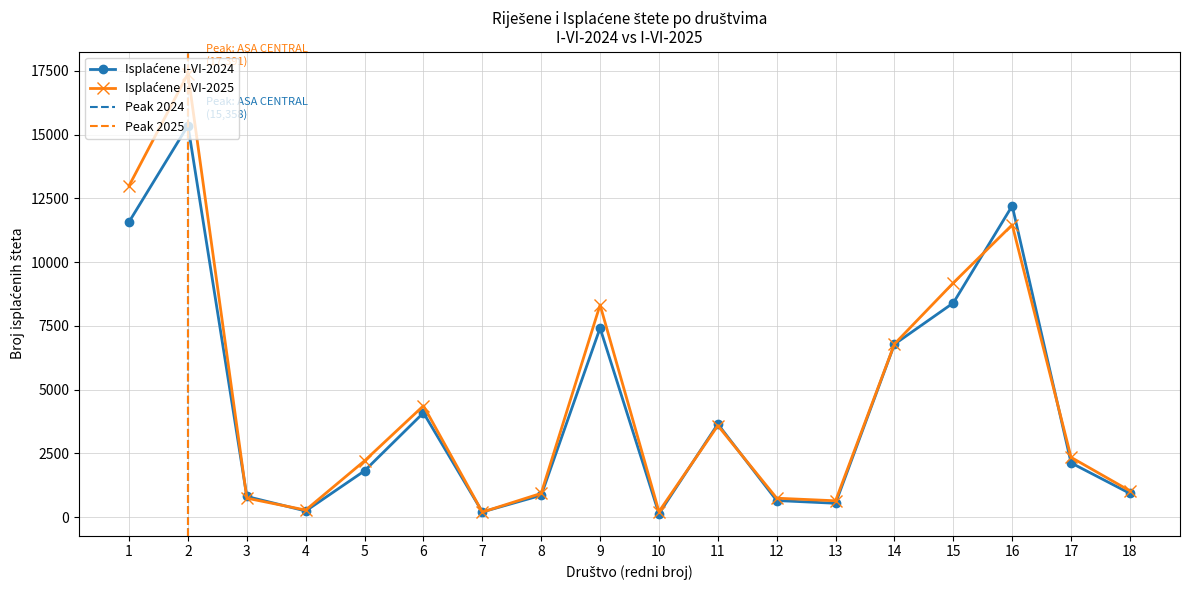

How many lines are shown in the chart?

2